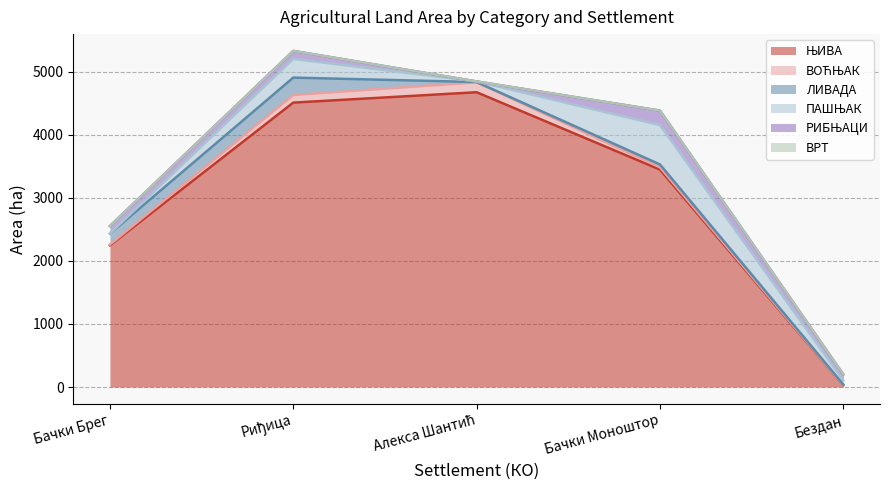

How many times do ЛИВАДА and ПАШЊАК cross each other?

1